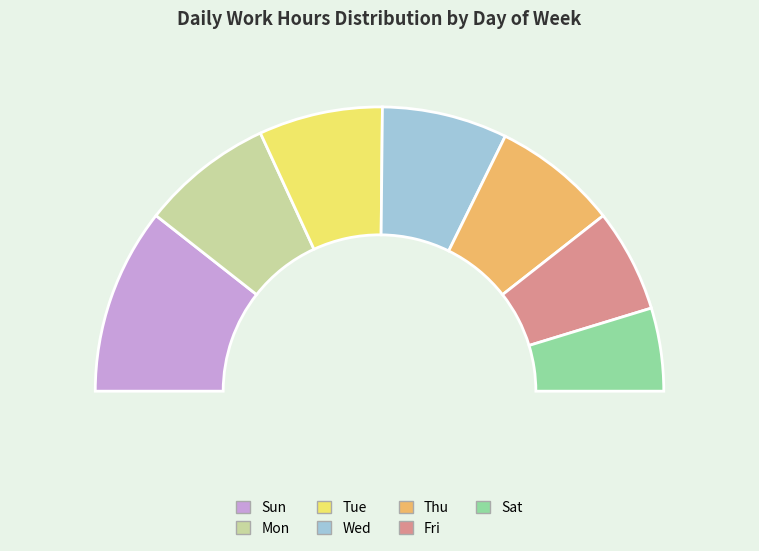

True or false: Thu accounts for 28% of the total.

False